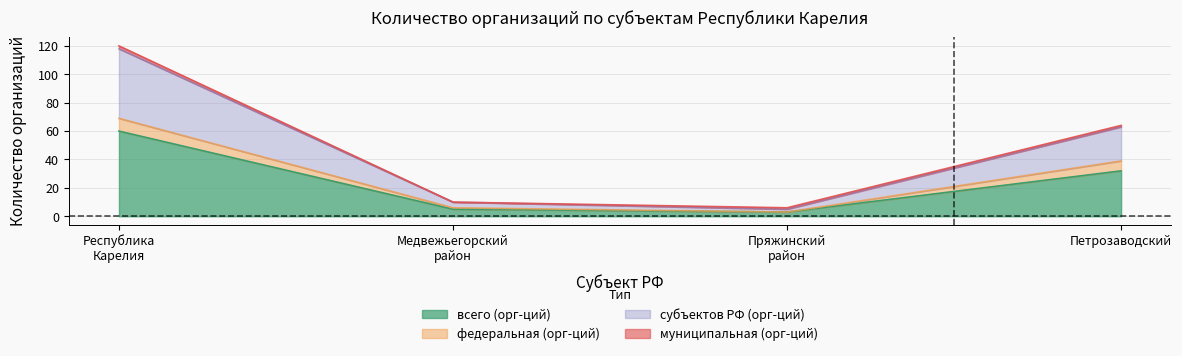

What is the difference between the всего (орг-ций) values at Медвежьегорский район and Пряжинский район?

2